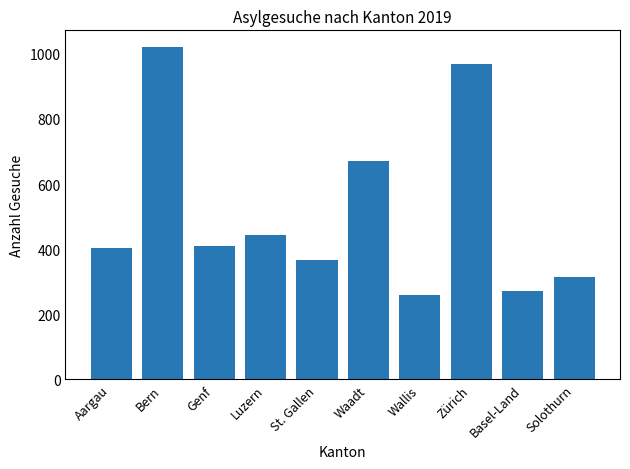

What is the difference between the values at Waadt and Basel-Land?

400